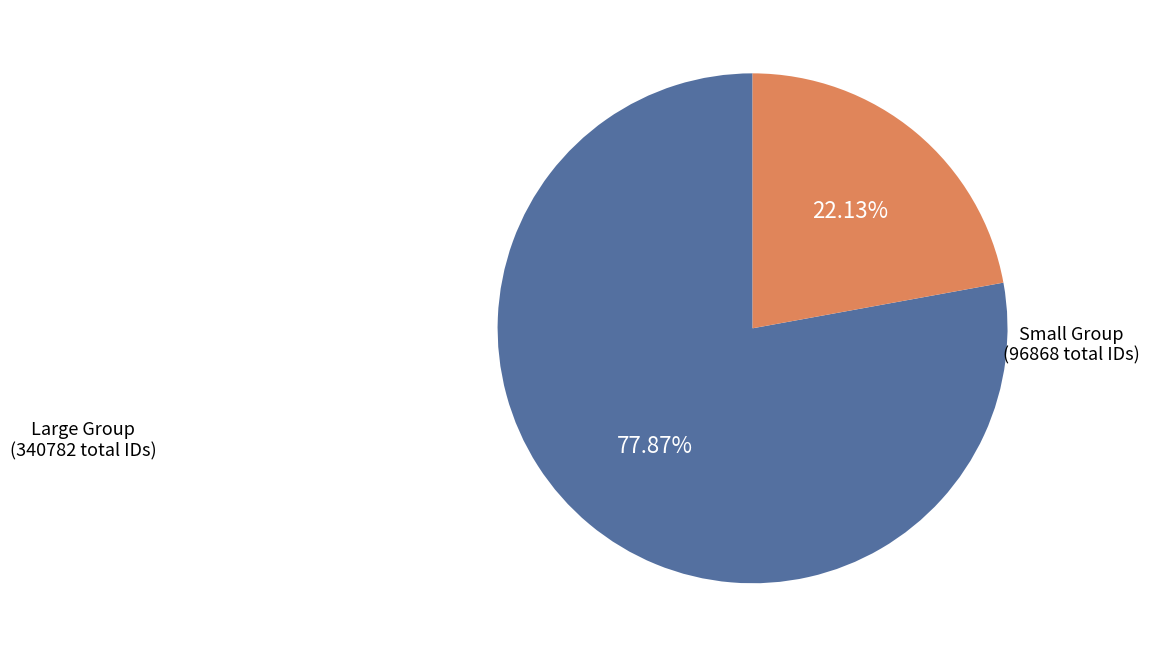

Which slice is the largest?

Large Group